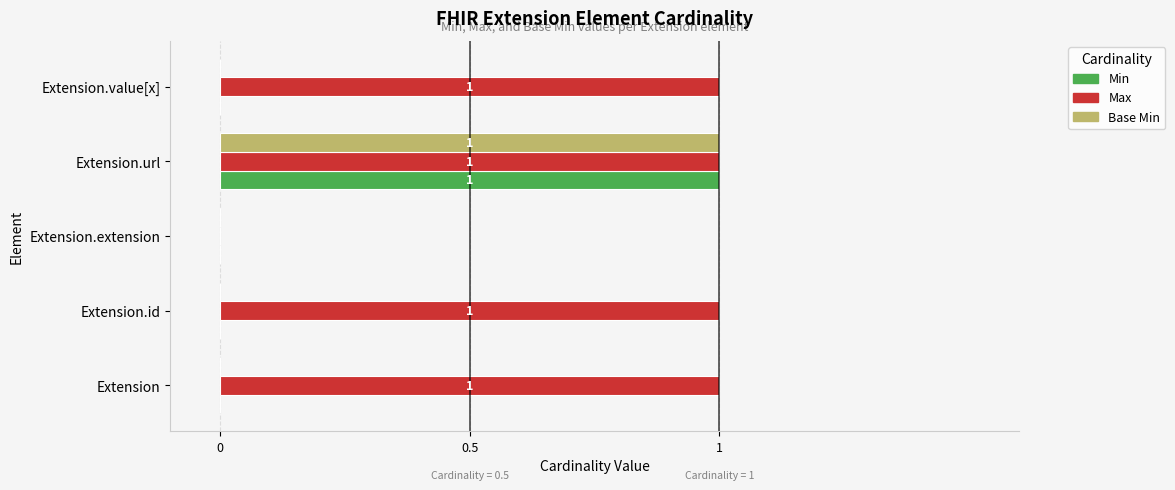

Is it true that Min equals 0 at Extension.id?

True